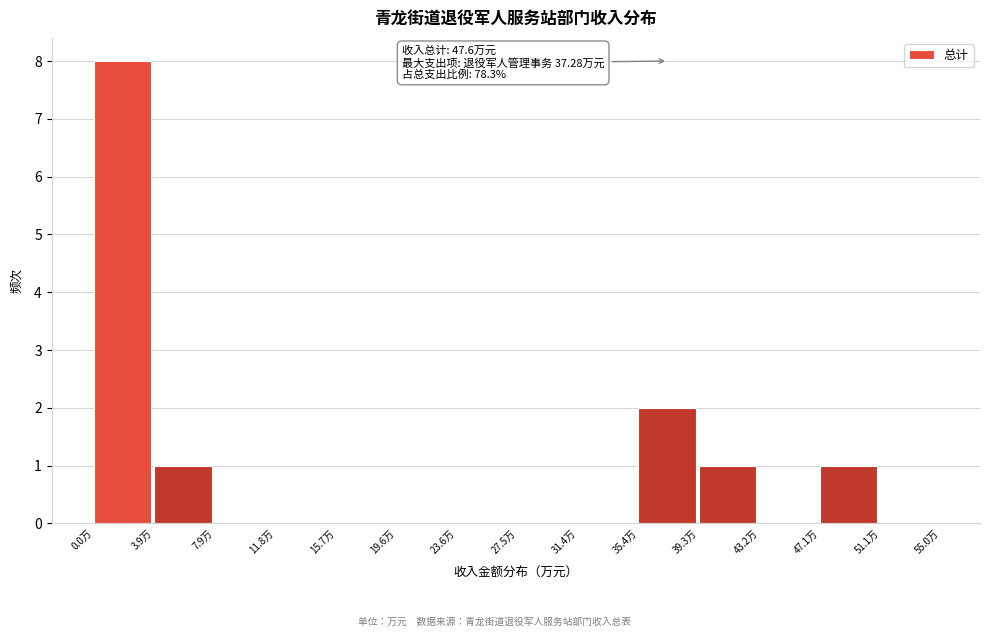

Over which range of the x-axis is the bar tallest?

0.0 to 4.0